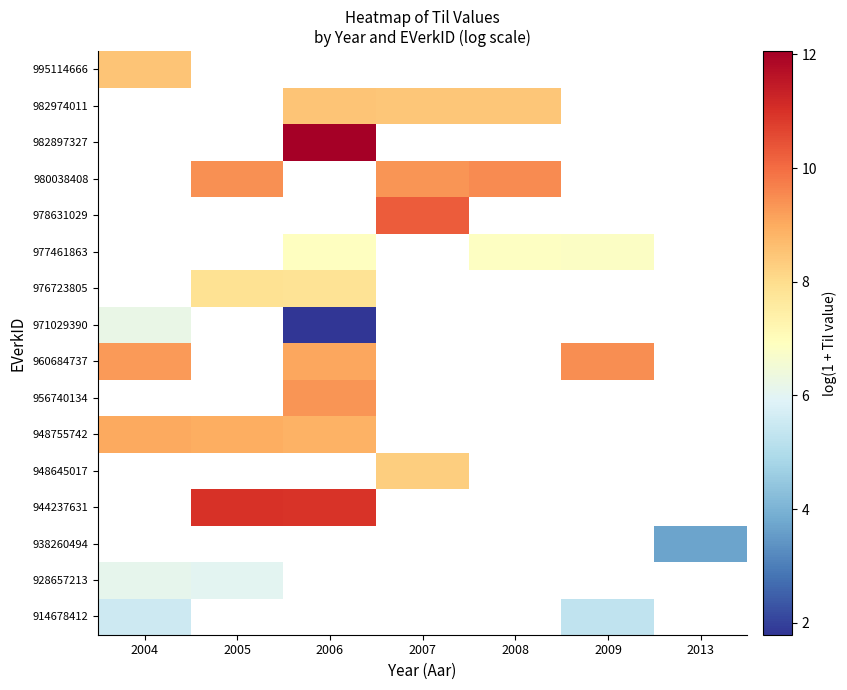

Is it true that 982897327 equals 12.1 at 2006?

True